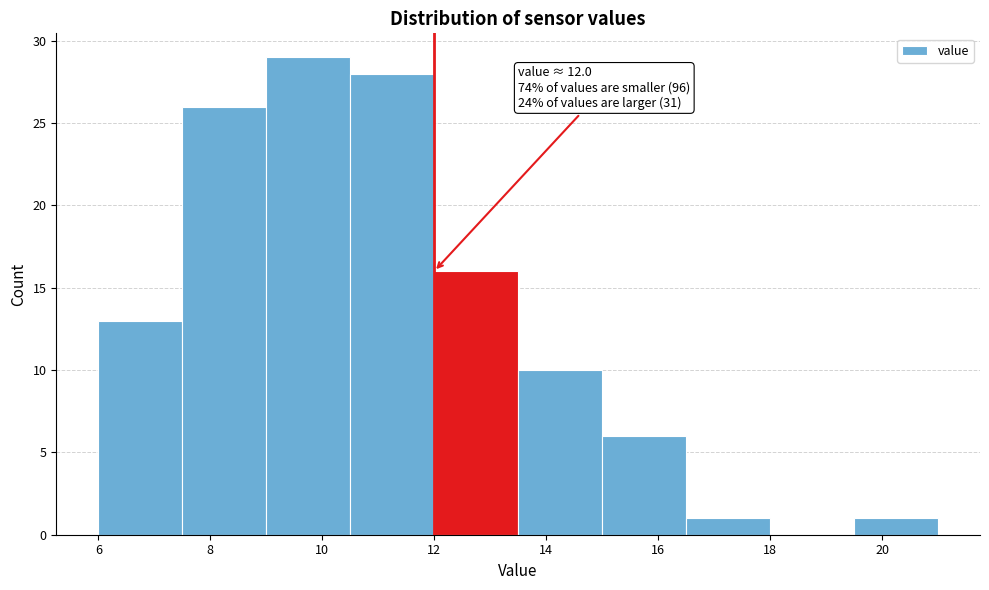

Which range on the x-axis has the tallest bar?

9.0 to 10.5